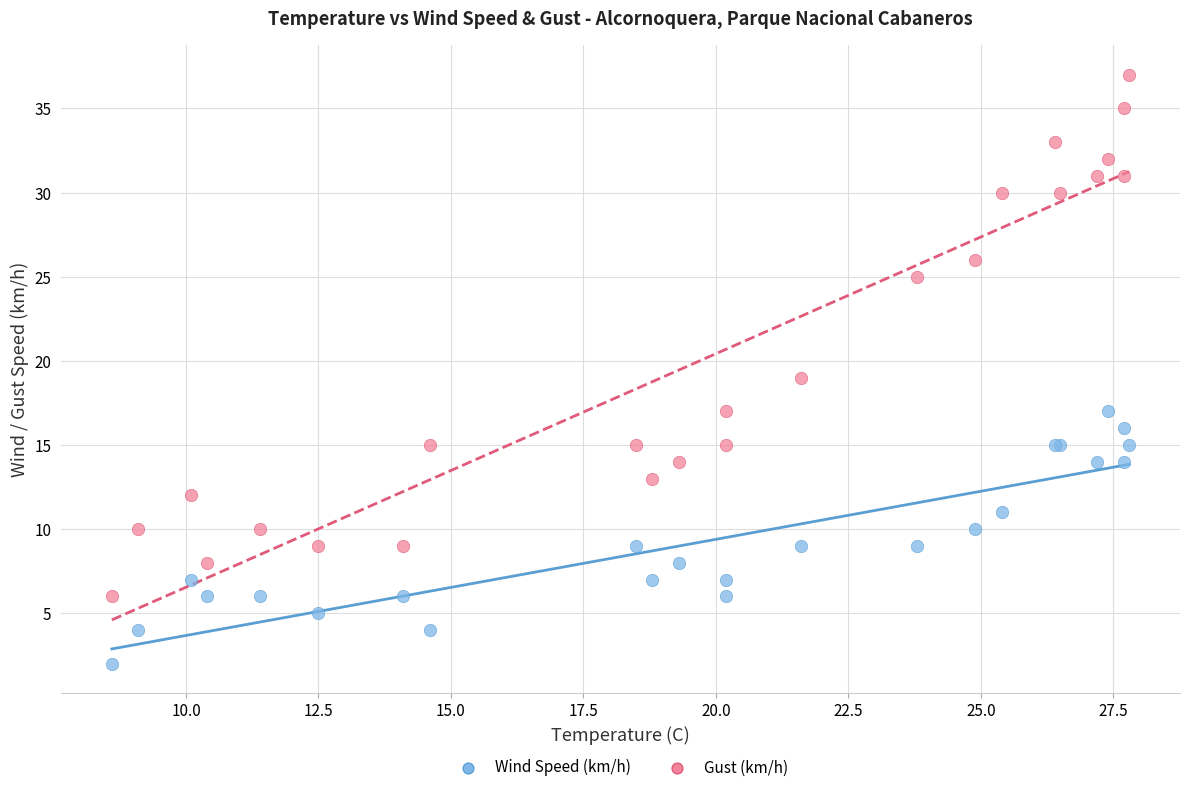

Which series has the largest Y range (max minus min)?

Gust (km/h)